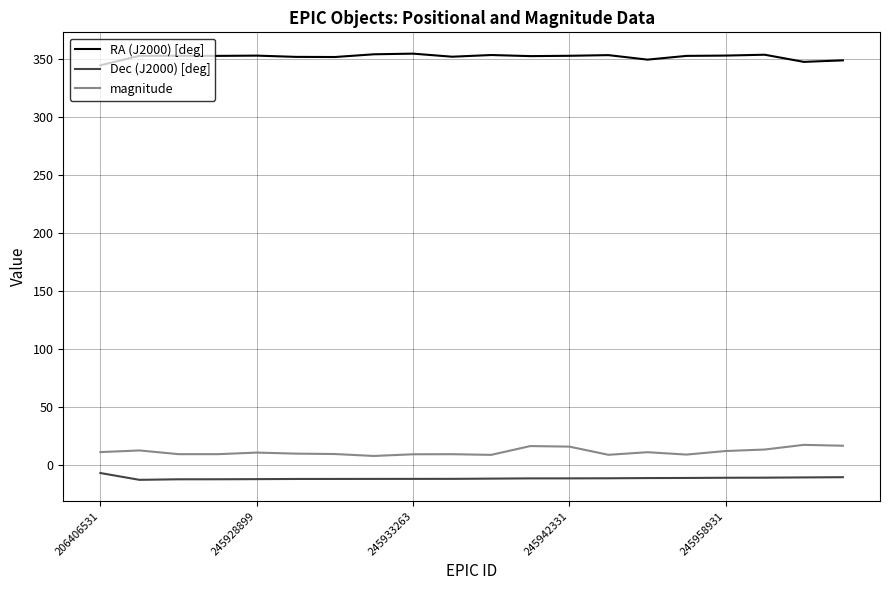

List the series in order of their peak value, highest first.

RA (J2000) [deg], magnitude, Dec (J2000) [deg]